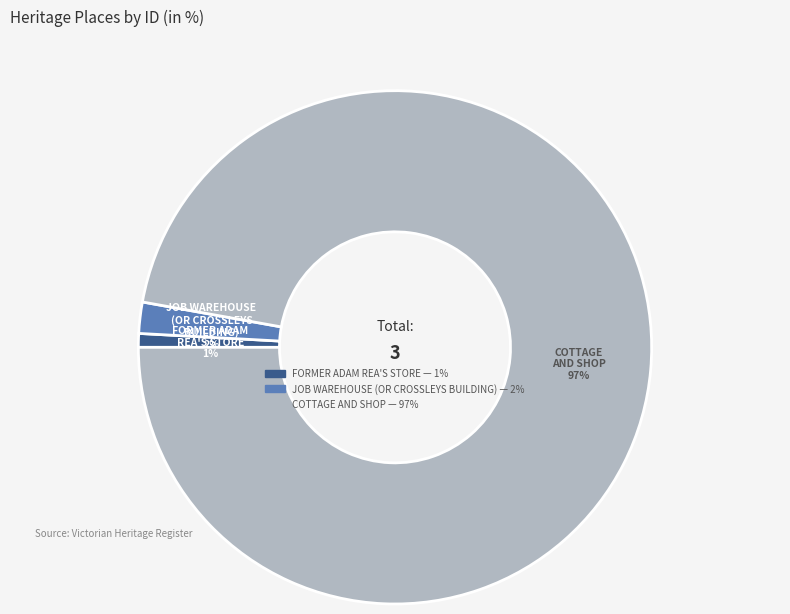

Between COTTAGE AND SHOP and JOB WAREHOUSE (OR CROSSLEYS BUILDING), which is larger?

COTTAGE AND SHOP